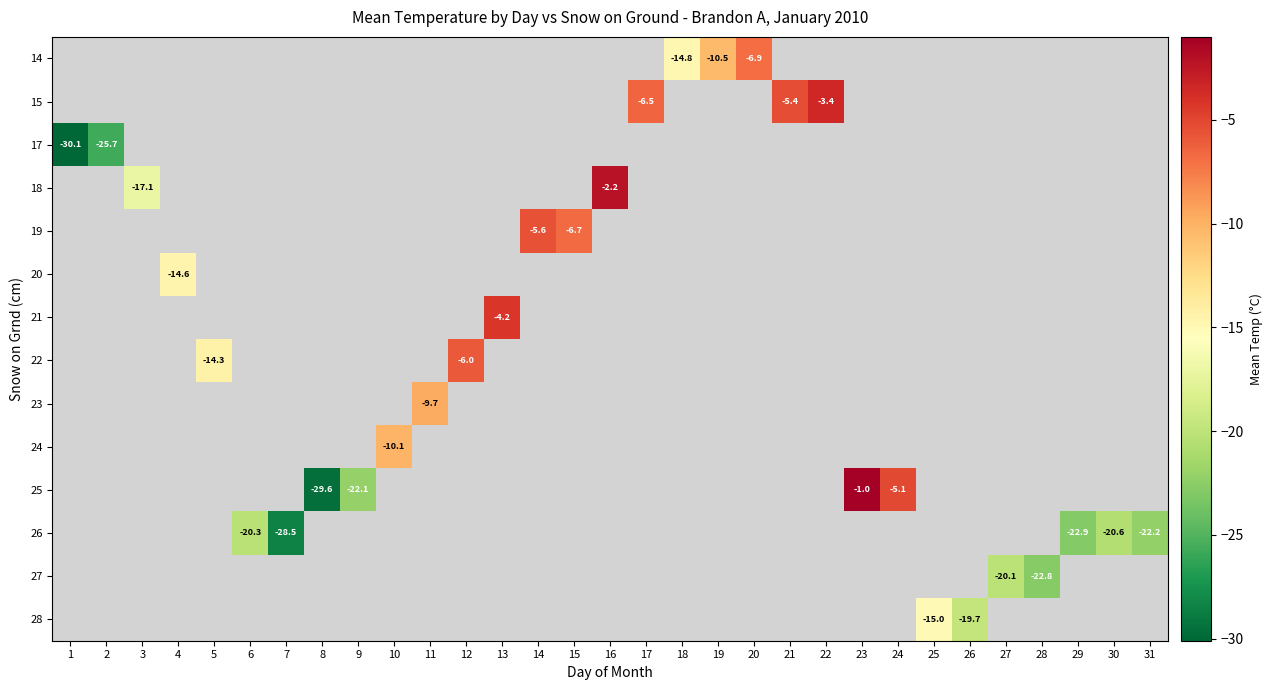

What is the greatest value displayed?

-1.0